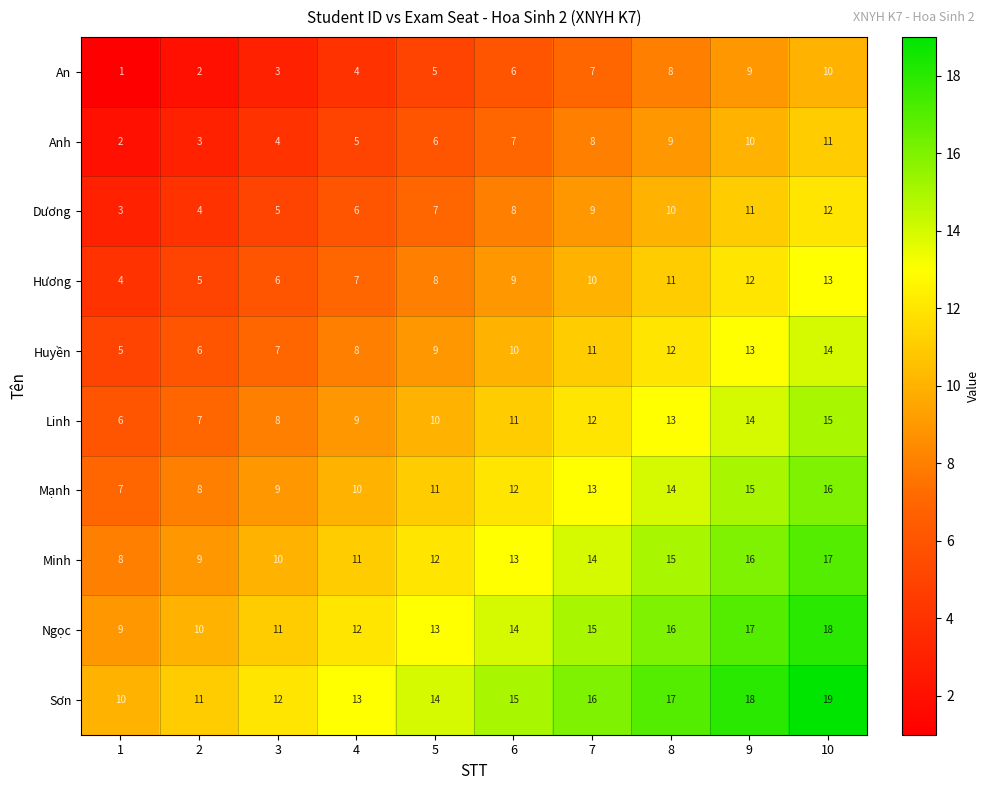

What is the difference between the maximum and minimum values in the Ngọc series?

9